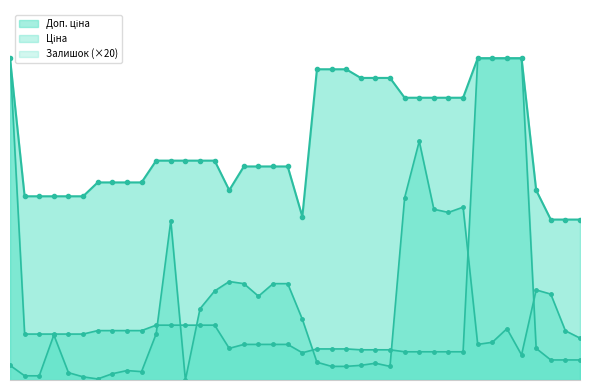

What is the label of the 28th point from the right?

283231650